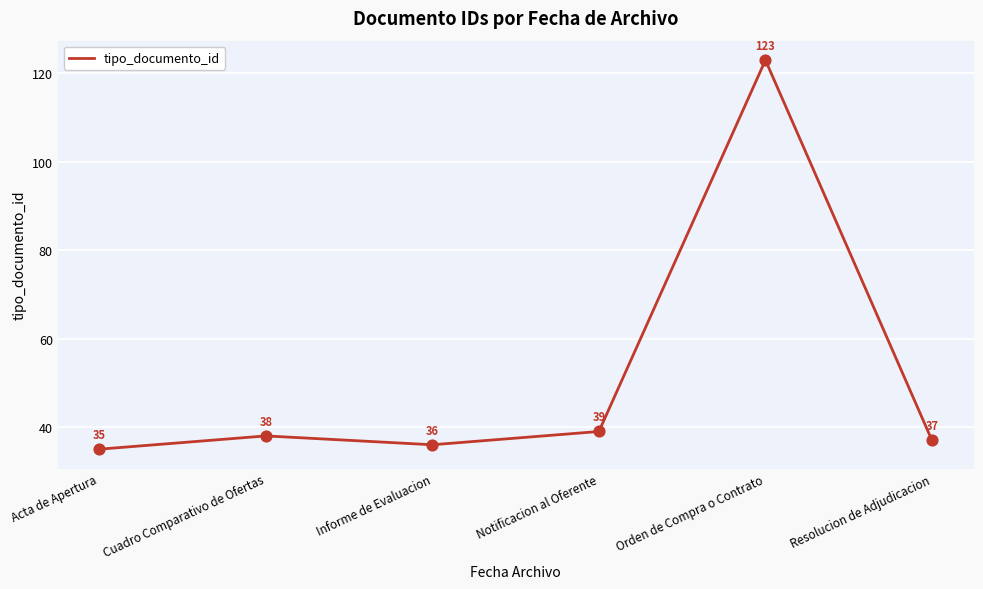

Which has a higher value, Resolucion de Adjudicacion or Informe de Evaluacion?

Resolucion de Adjudicacion